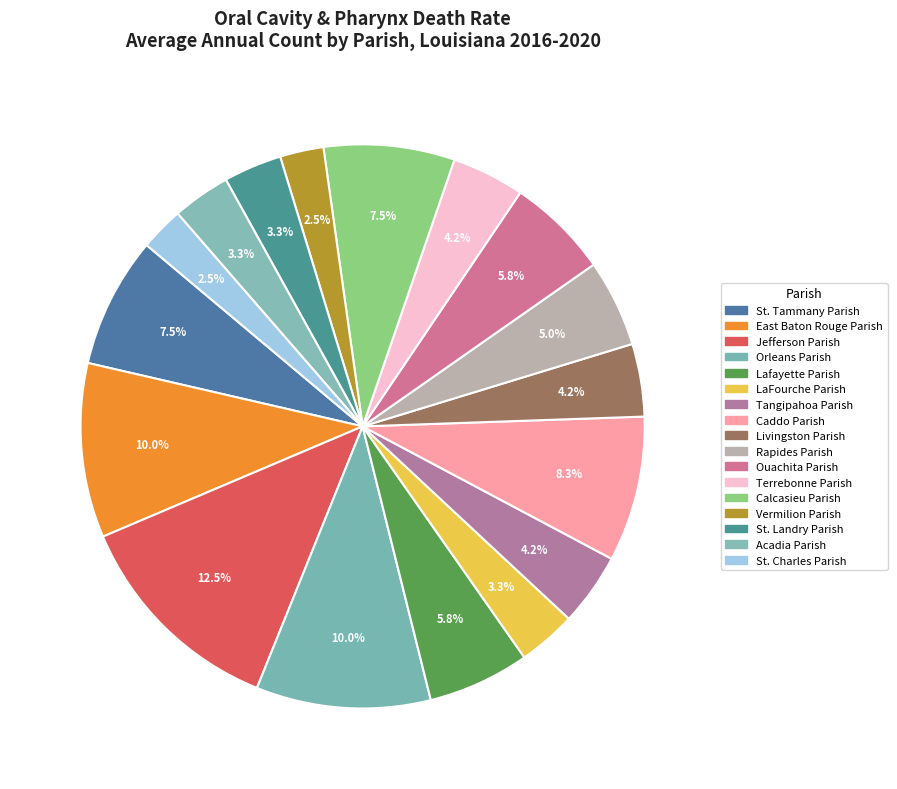

How many segments does this pie chart have?

17